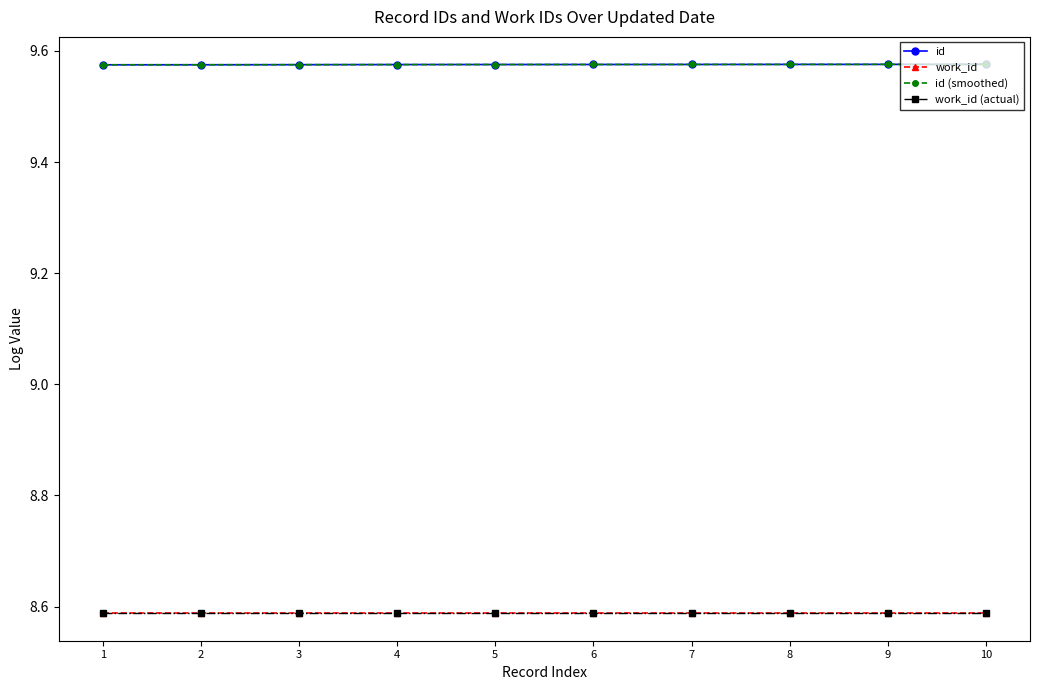

True or false: id (smoothed) has more than 0 points higher than both neighbors.

False